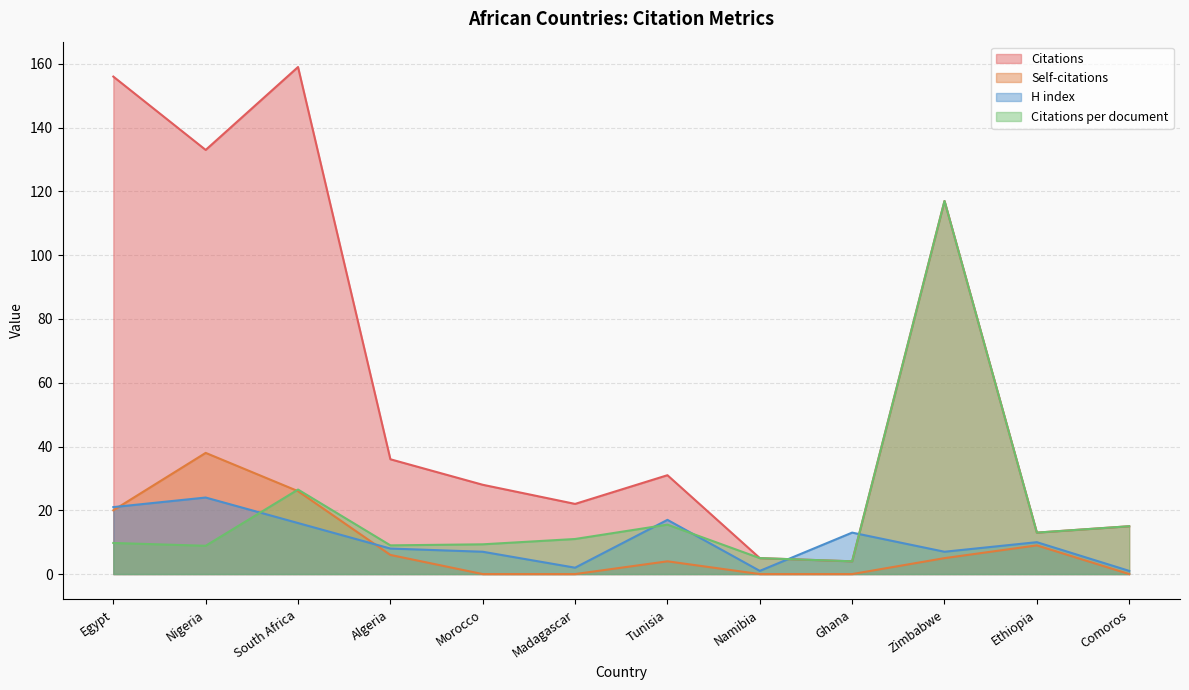

Which has a higher value, Morocco or Ethiopia?

Morocco